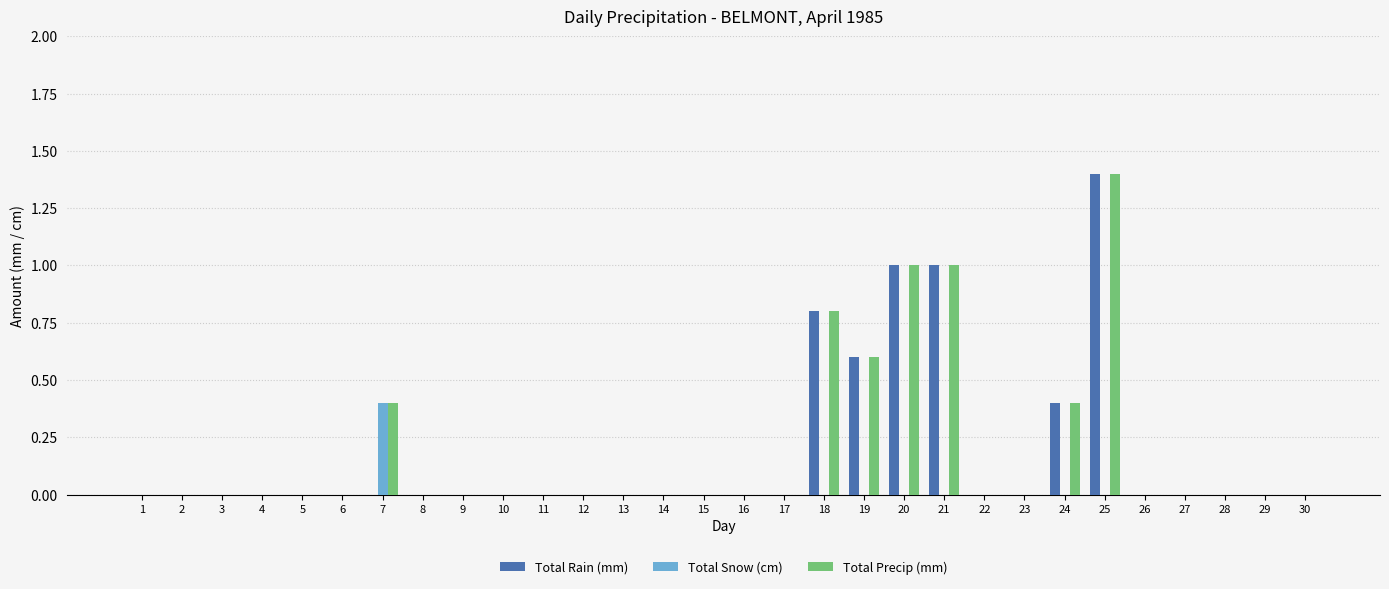

Reading left to right, what are all the values shown in this chart?

Total Rain (mm): 0.0	0.0	0.0	0.0	0.0	0.0	0.0	0.0	0.0	0.0	0.0	0.0	0.0	0.0	0.0	0.0	0.0	0.8	0.6	1.0	1.0	0.0	0.0	0.4	1.4	0.0	0.0	0.0	0.0	0.0
Total Snow (cm): 0.0	0.0	0.0	0.0	0.0	0.0	0.4	0.0	0.0	0.0	0.0	0.0	0.0	0.0	0.0	0.0	0.0	0.0	0.0	0.0	0.0	0.0	0.0	0.0	0.0	0.0	0.0	0.0	0.0	0.0
Total Precip (mm): 0.0	0.0	0.0	0.0	0.0	0.0	0.4	0.0	0.0	0.0	0.0	0.0	0.0	0.0	0.0	0.0	0.0	0.8	0.6	1.0	1.0	0.0	0.0	0.4	1.4	0.0	0.0	0.0	0.0	0.0